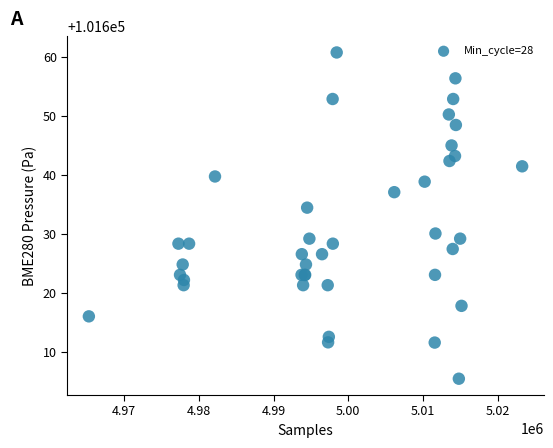

What Y value in the scatter plot is closest to 101633?

101634.4